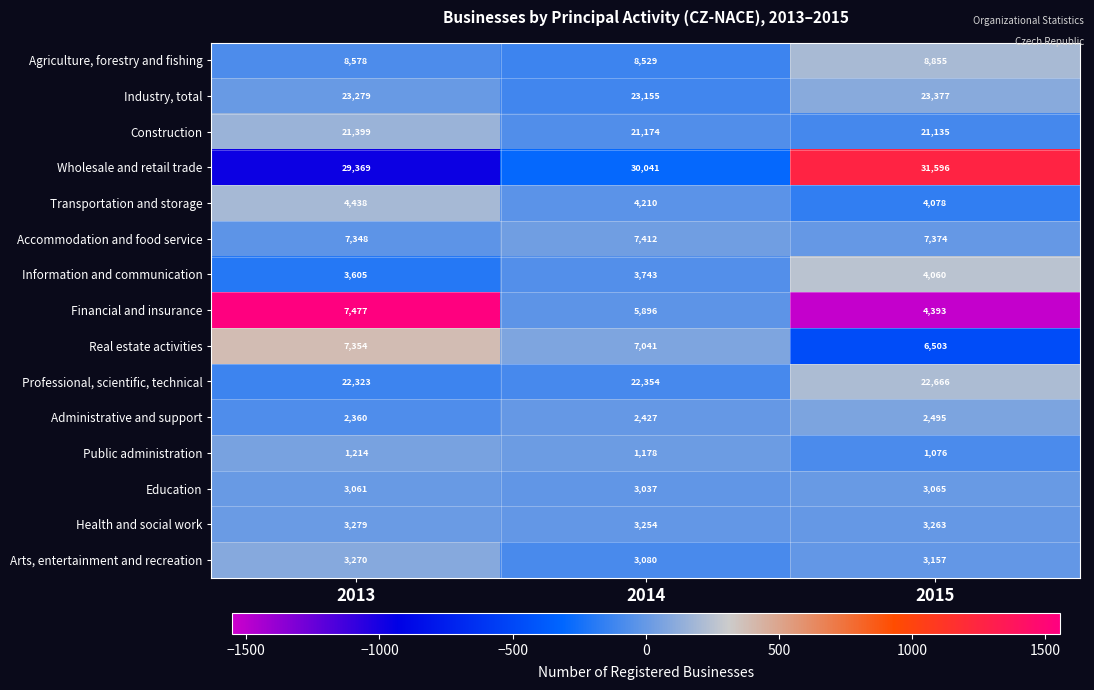

At 2014, list the series in order from largest to smallest.

Wholesale and retail trade, Industry, total, Professional, scientific, technical, Construction, Agriculture, forestry and fishing, Accommodation and food service, Real estate activities, Financial and insurance, Transportation and storage, Information and communication, Health and social work, Arts, entertainment and recreation, Education, Administrative and support, Public administration